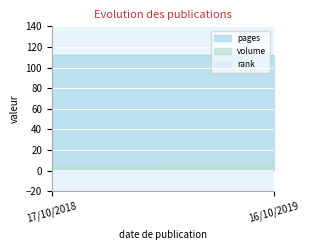

What is the sum of all pages values?

224